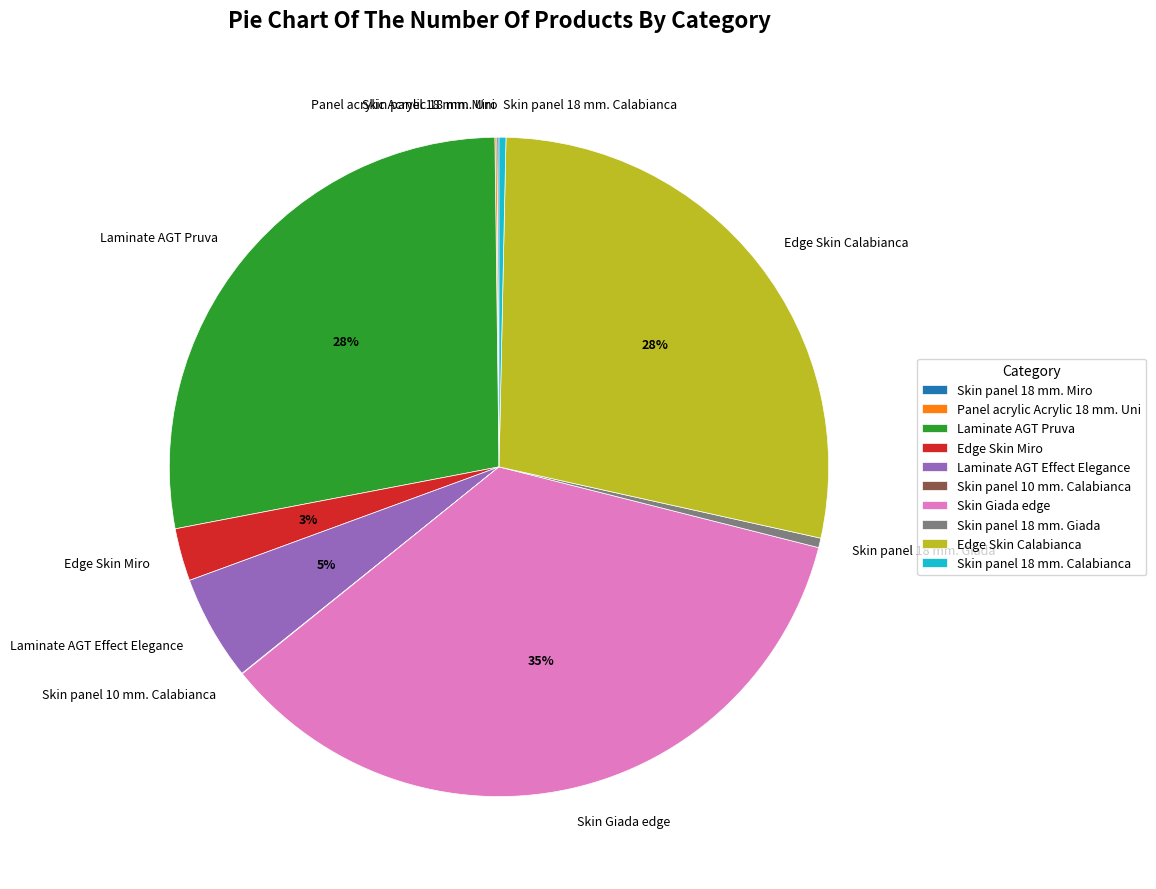

Is Skin panel 18 mm. Giada the majority of the pie?

No